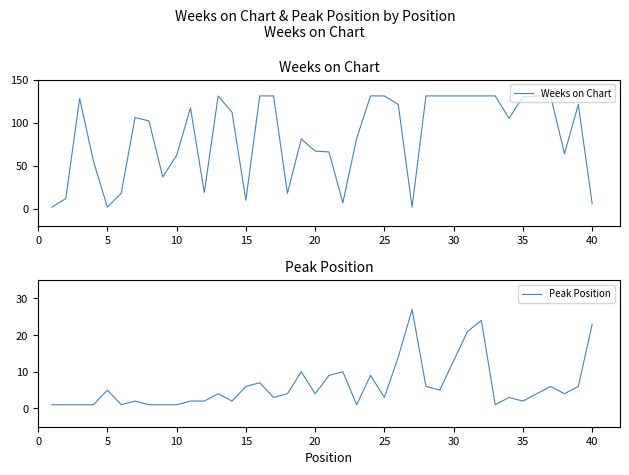

Which has a higher value, 15 or 25?

25